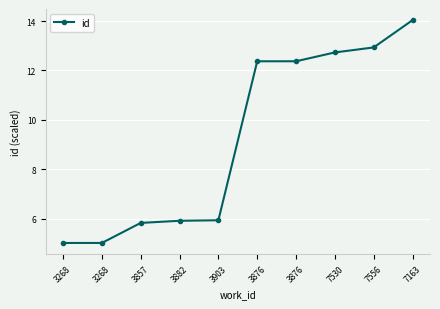

What is the sum of the values at 3268 and 3903?

11.0